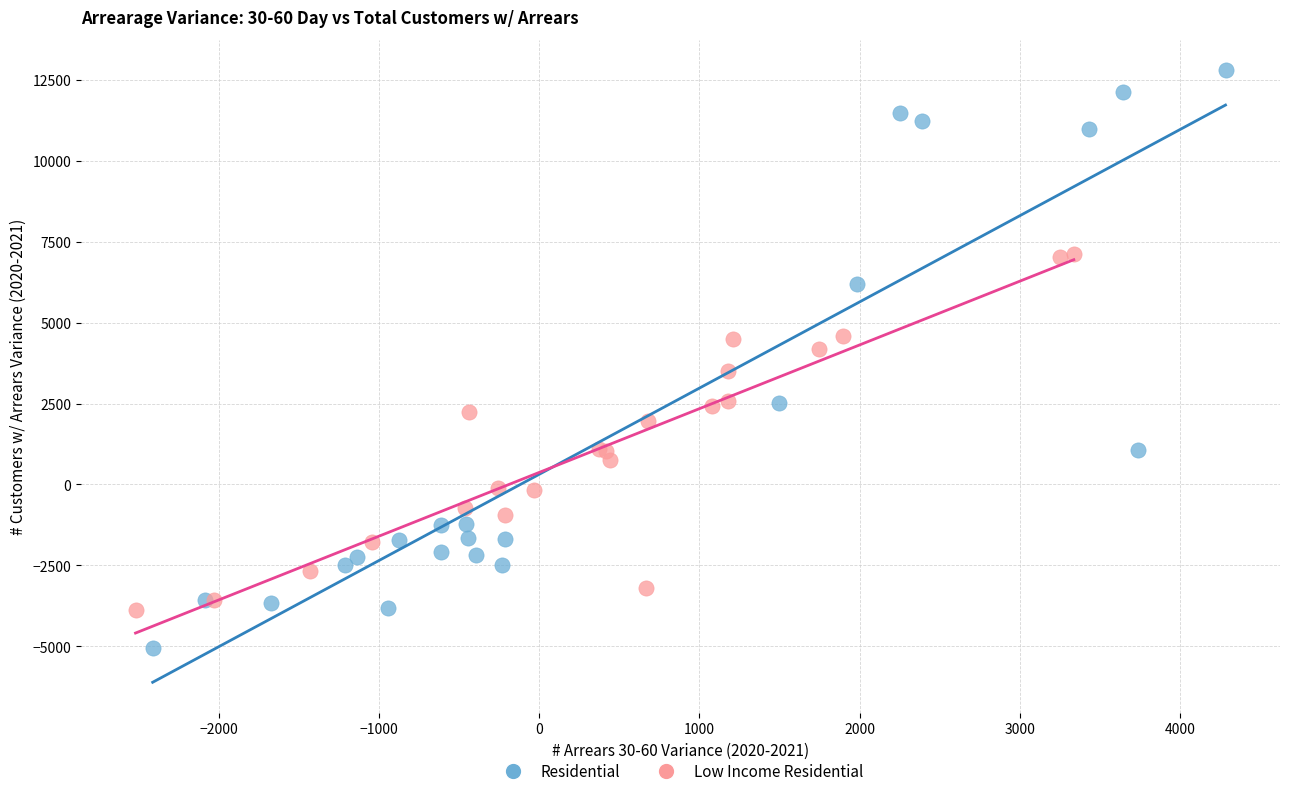

Which series contains the highest Y value?

Residential